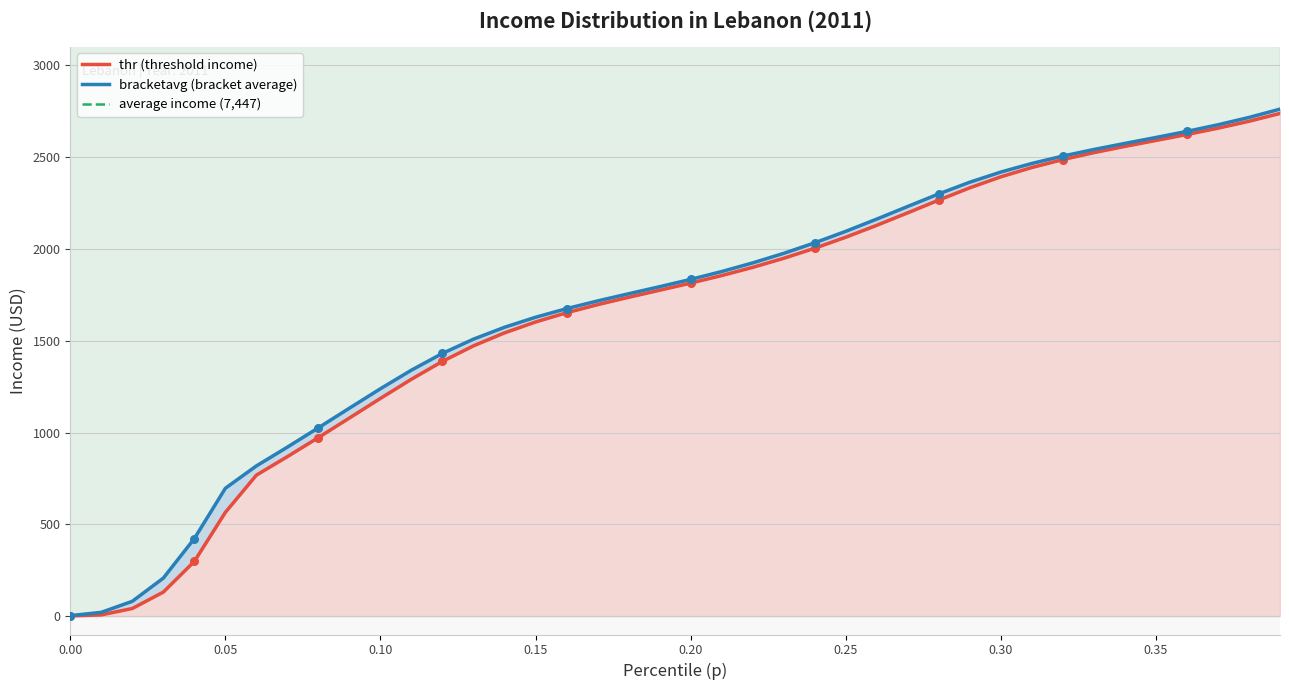

Which series reaches the maximum Y coordinate?

bracketavg